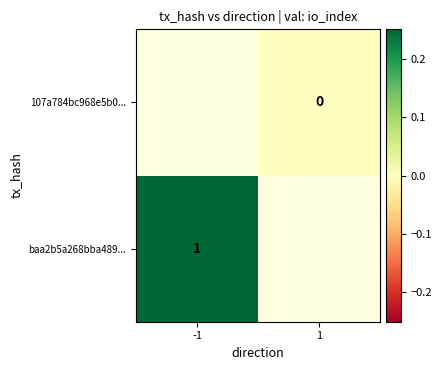

Which has a higher value, 1 or -1?

-1